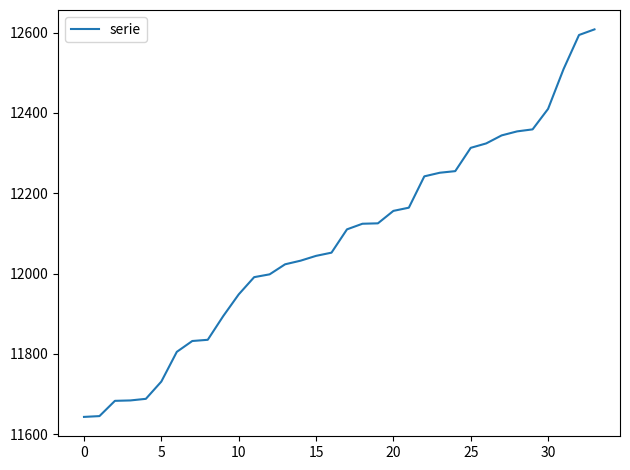

What is the minimum value shown in the chart?

11643